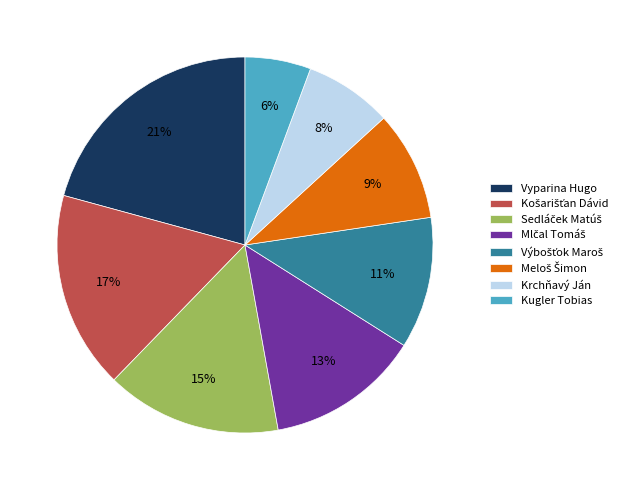

To the nearest percent, what is the difference between the largest and smallest slice percentages?

15%